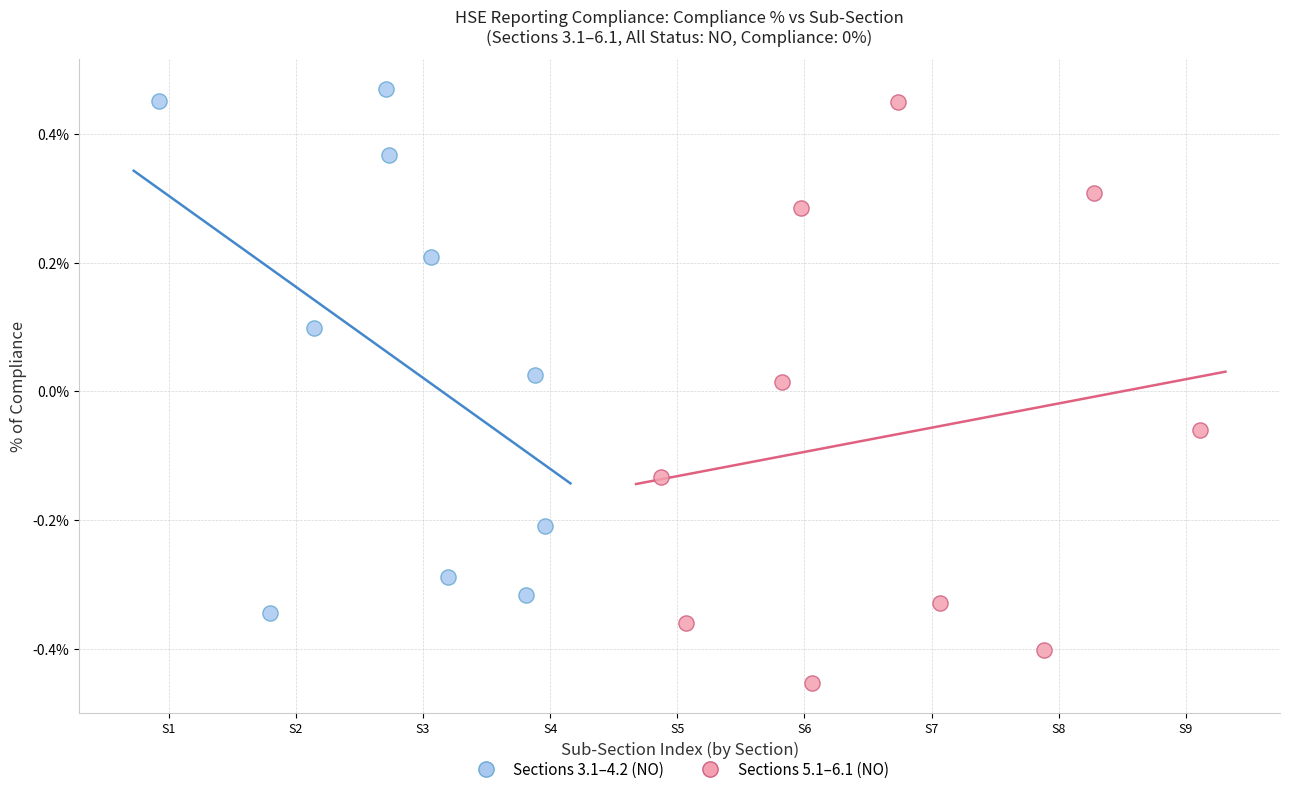

Which series has the largest Y range (max minus min)?

Sections 5.1–6.1 (NO)